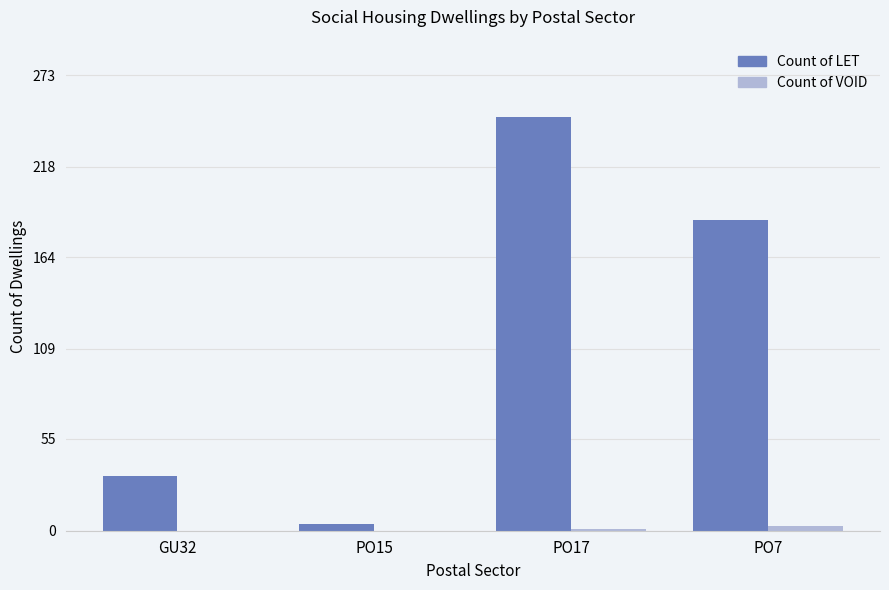

What are all the series names shown in the legend?

Count of LET, Count of VOID